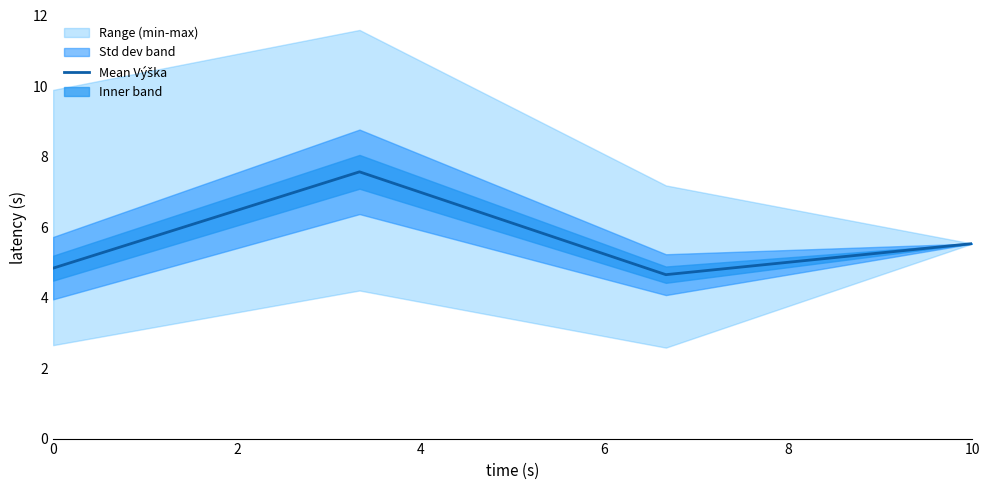

What is the value of the 4th point from the left?

5.5